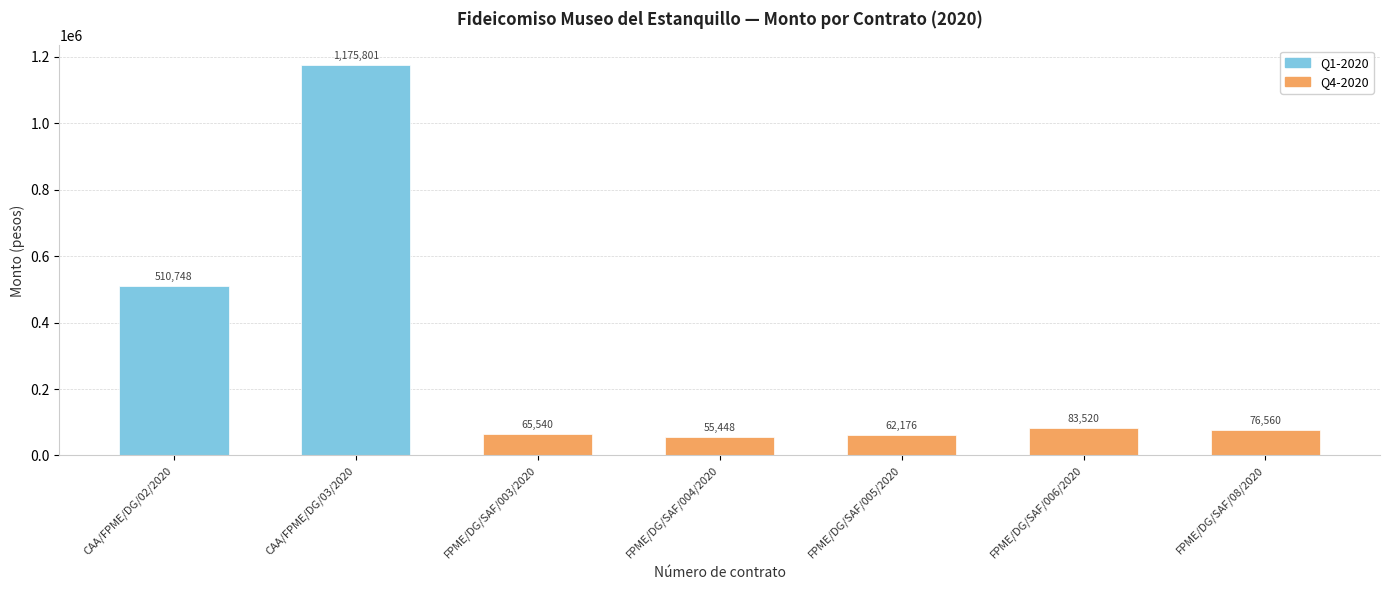

List the labels in order of value, largest first.

CAA/FPME/DG/03/2020, CAA/FPME/DG/02/2020, FPME/DG/SAF/006/2020, FPME/DG/SAF/08/2020, FPME/DG/SAF/003/2020, FPME/DG/SAF/005/2020, FPME/DG/SAF/004/2020